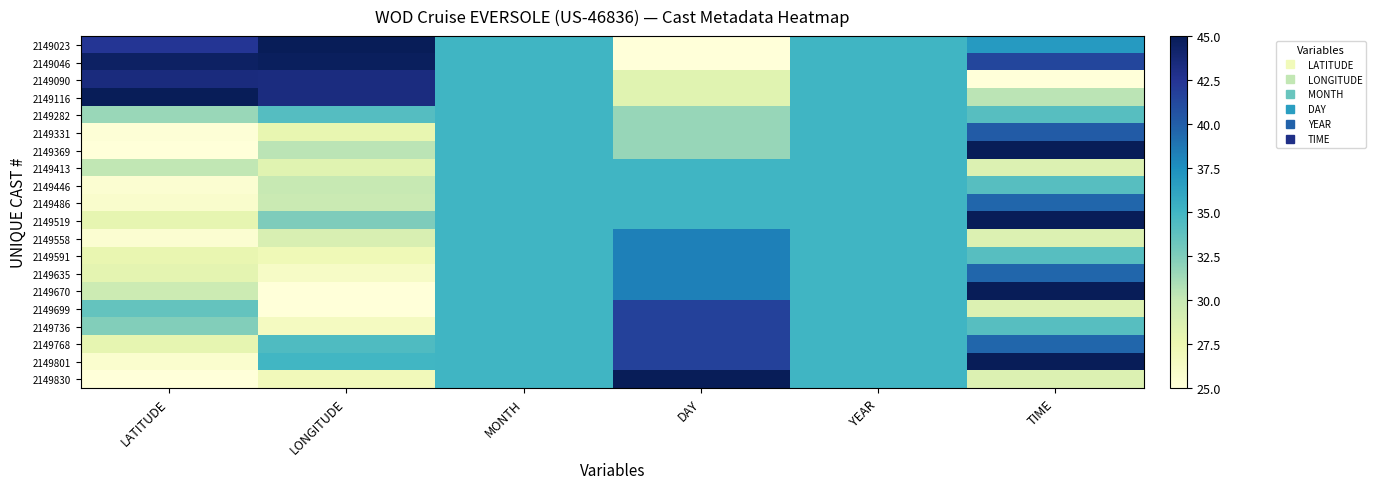

How many series are shown in this chart?

20